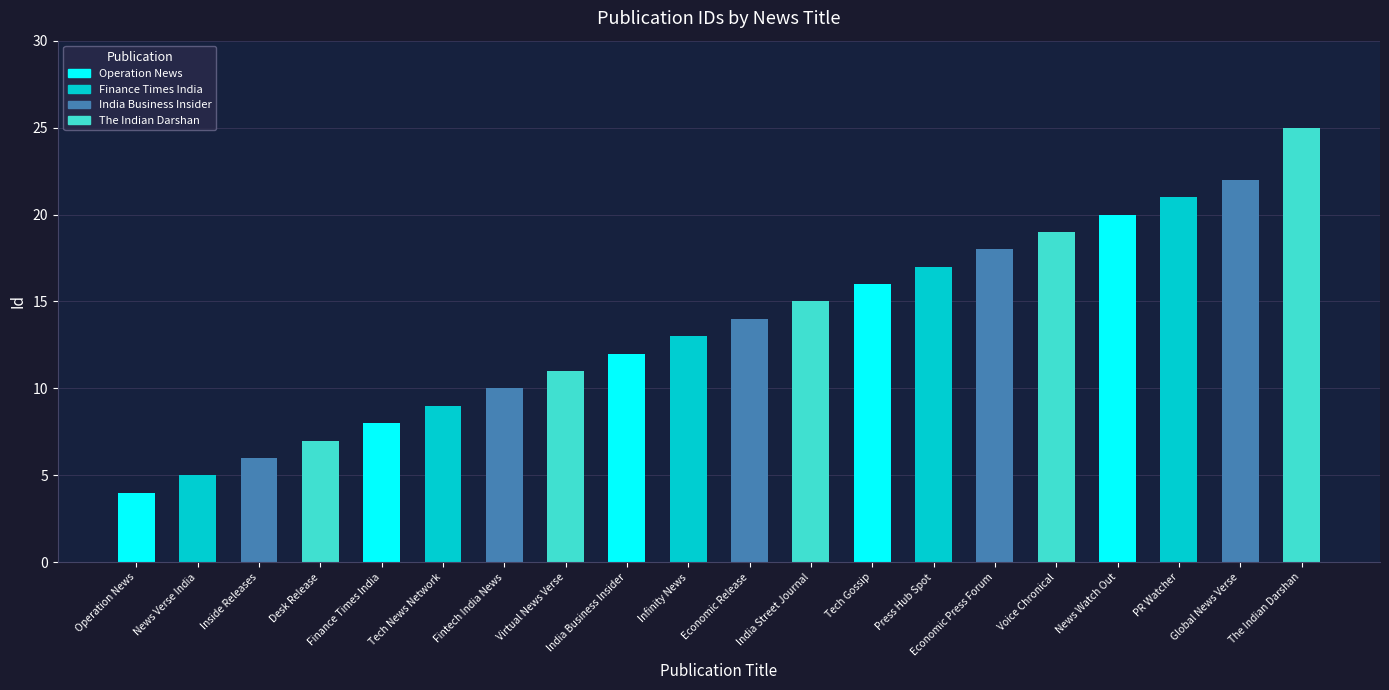

What is the approximate value at Infinity News, to the nearest 10?

10